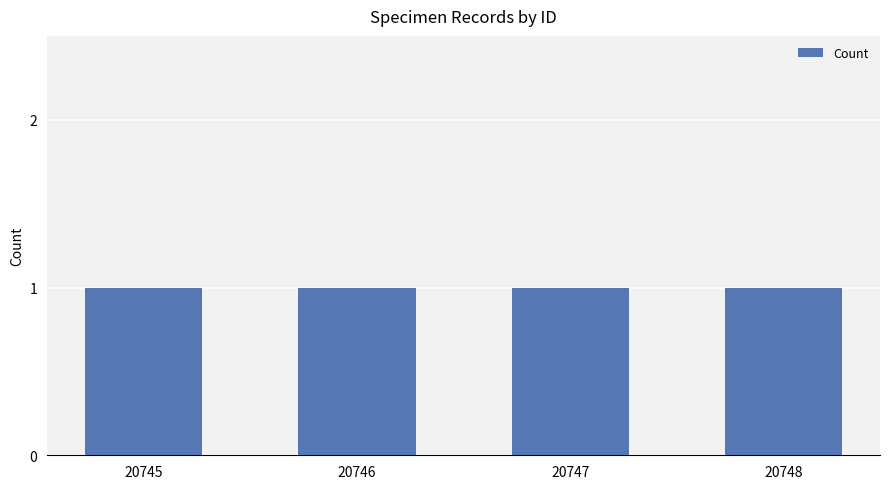

Is it true that Count equals 1.3 at 20747?

False